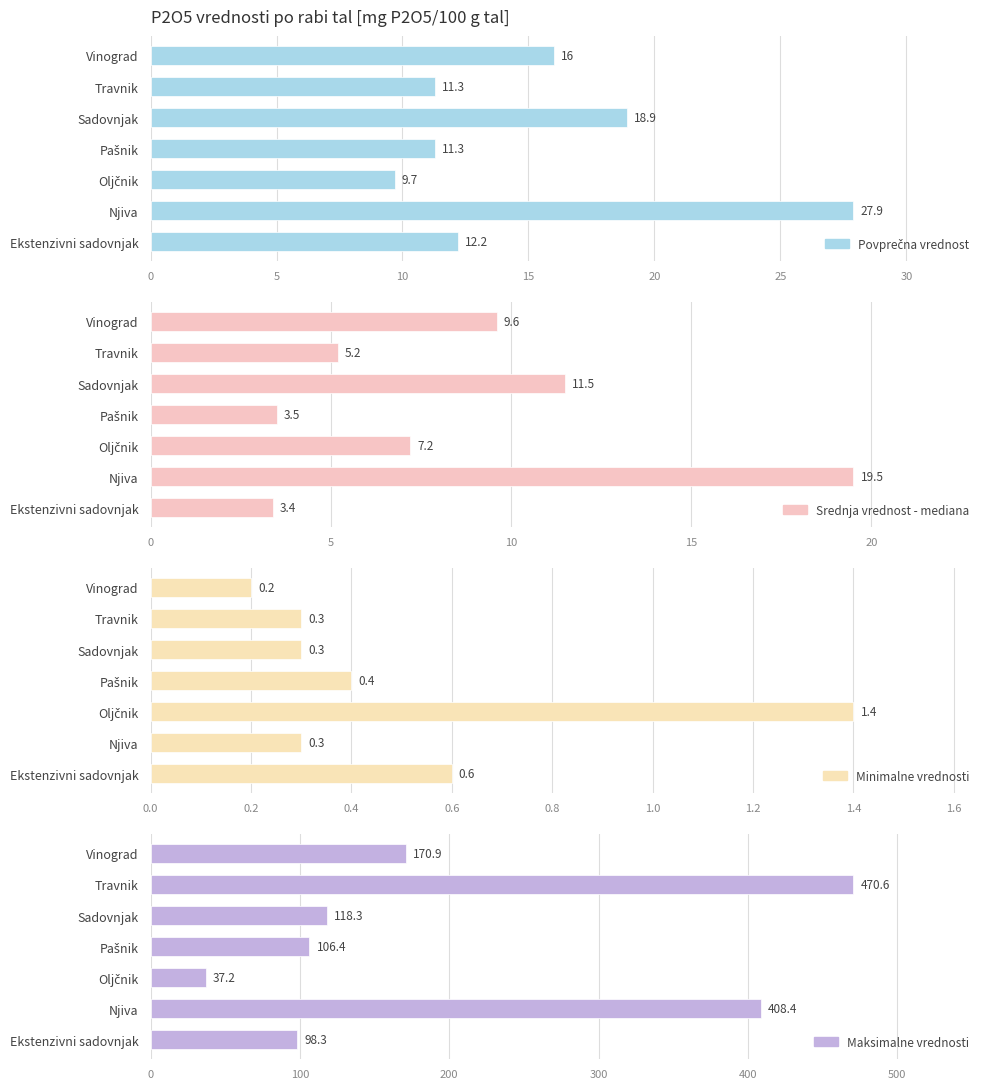

What is the average value of the Minimalne vrednosti series?

0.5